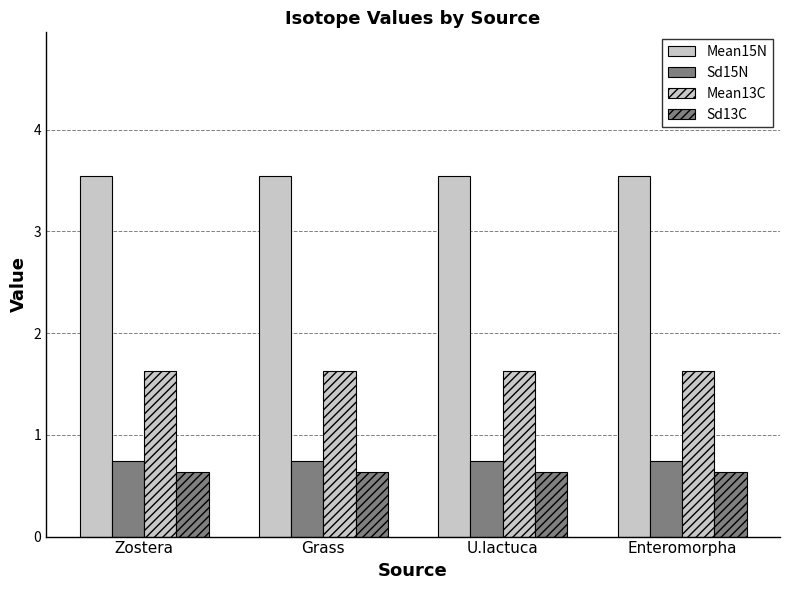

Between U.lactuca and Zostera, which is larger?

U.lactuca